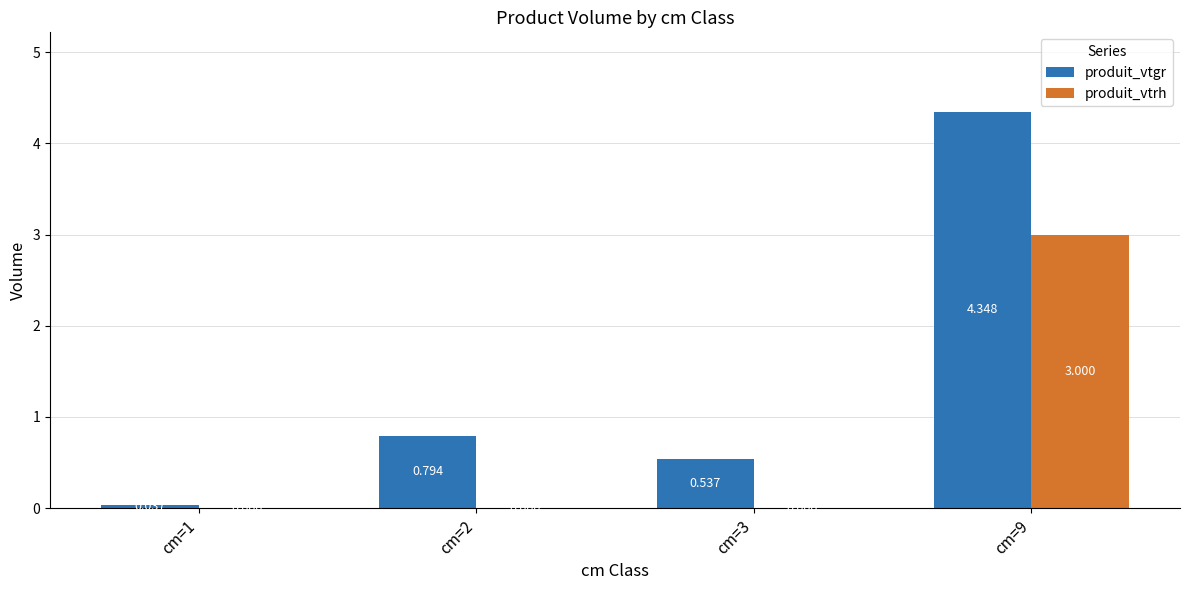

Which series has the largest total across all categories?

produit_vtgr